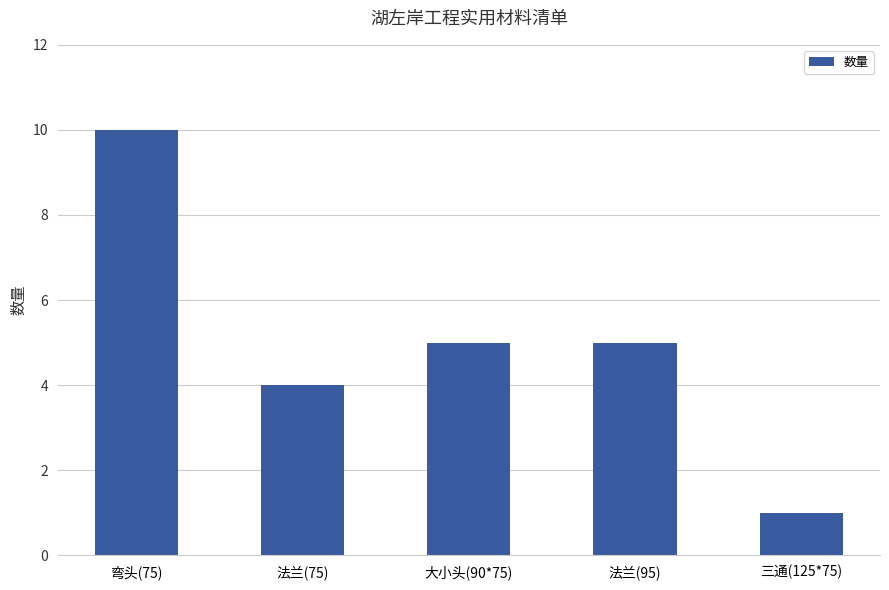

What is the label of the 5th bar from the left?

三通(125*75)